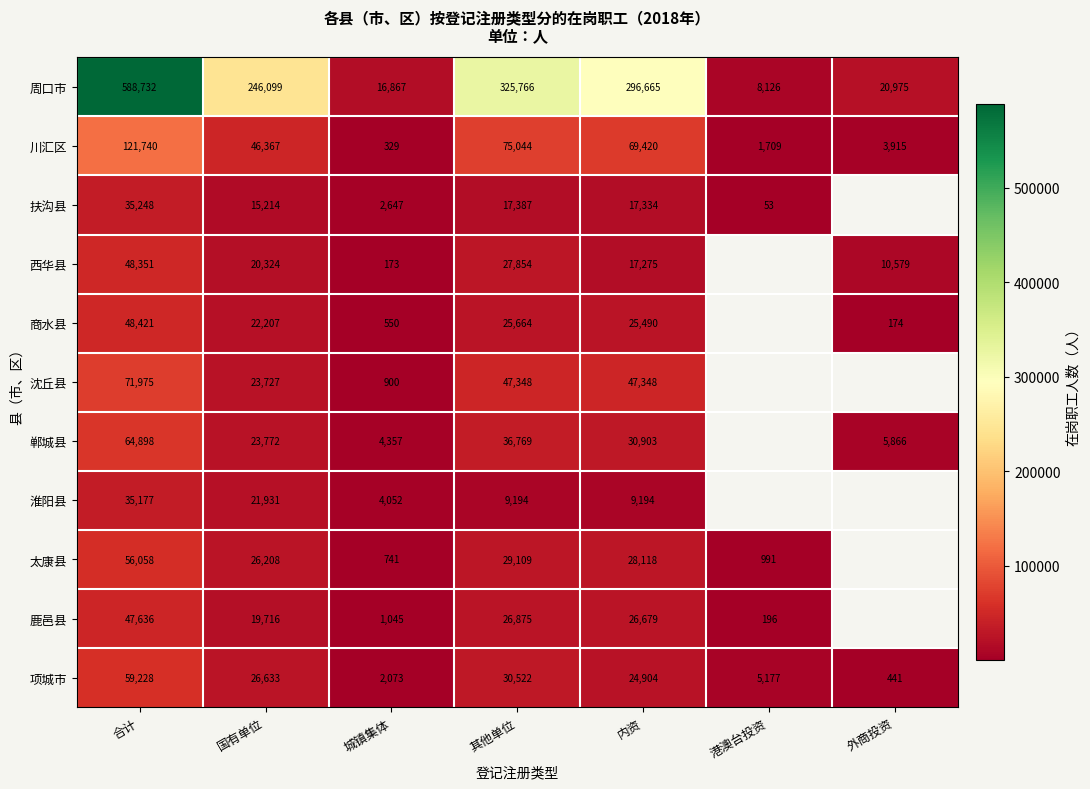

What is the spread (max minus min) of values at 其他单位?

316572